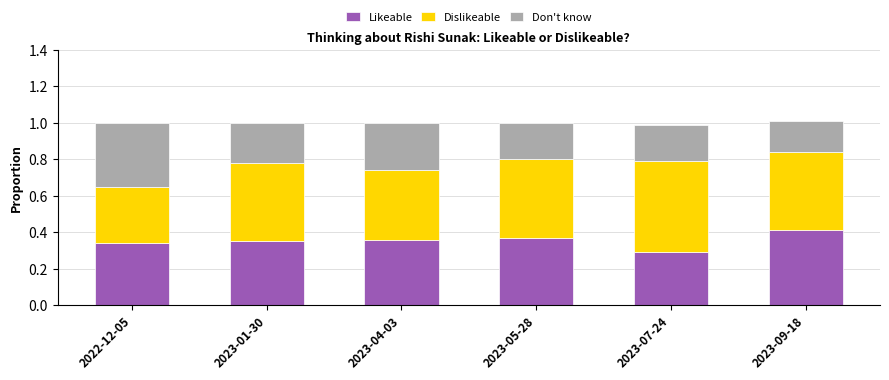

The Likeable series shows 0.3 at 2023-07-24. True or false?

True